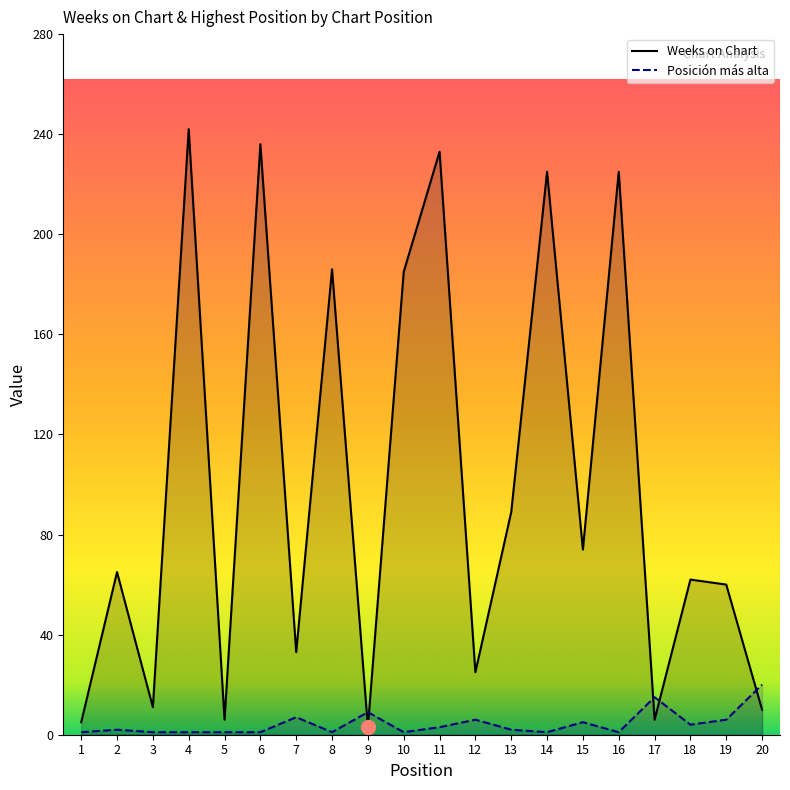

Where does the Weeks on Chart series first go above 65?

4